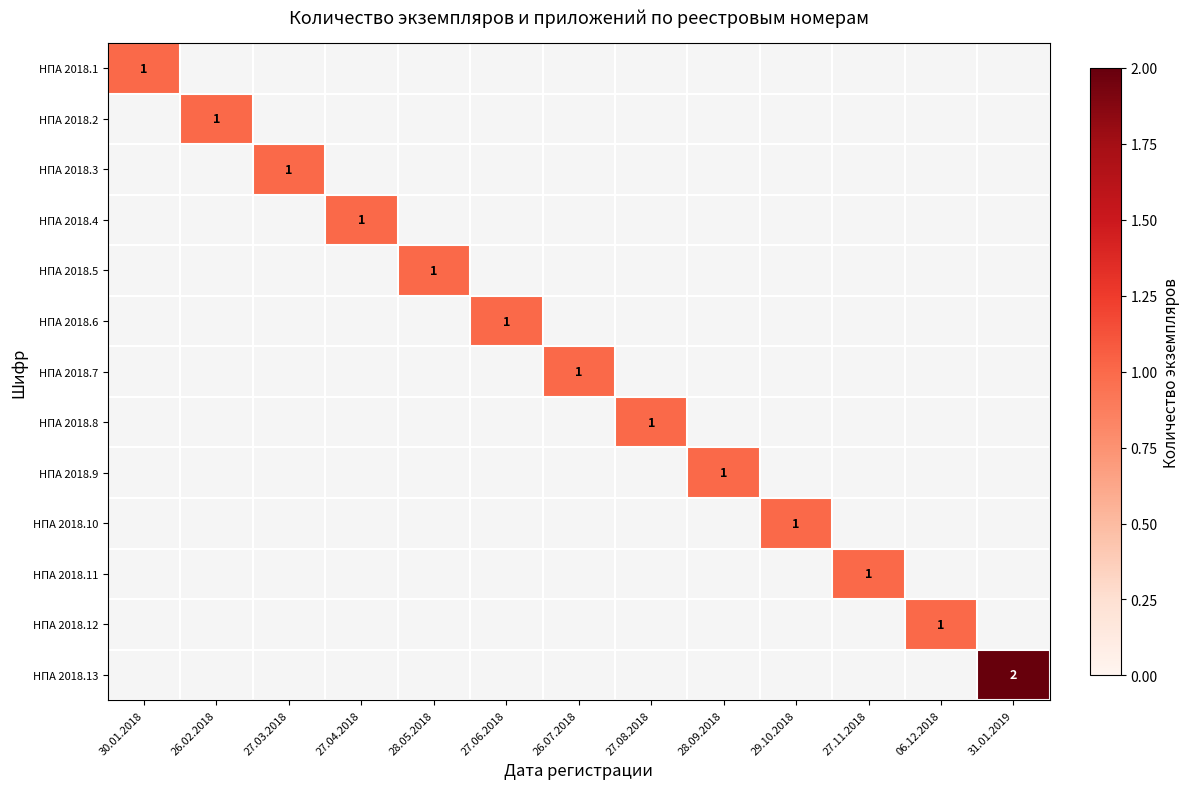

Read the НПА 2018.13 value at 31.01.2019.

2.0